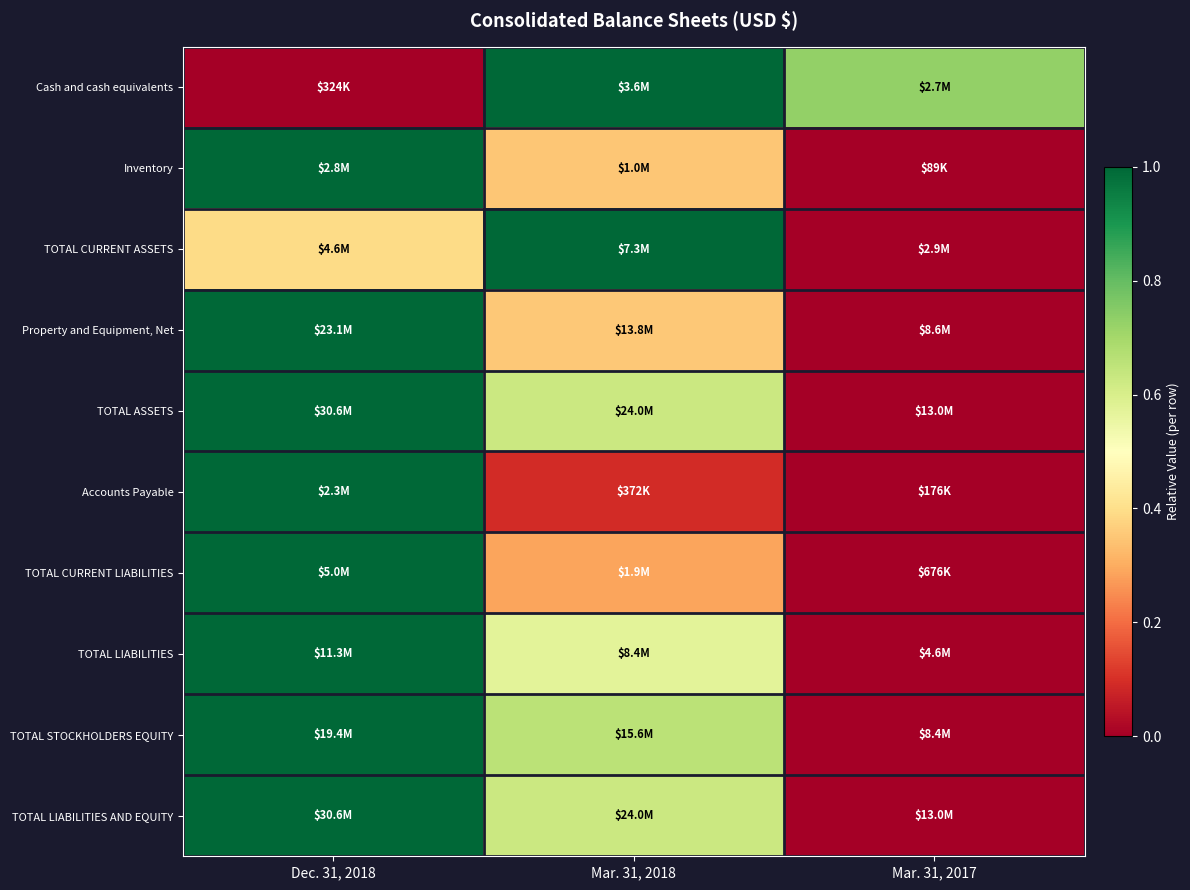

Which has a higher value, Dec. 31, 2018 or Mar. 31, 2017?

Mar. 31, 2017